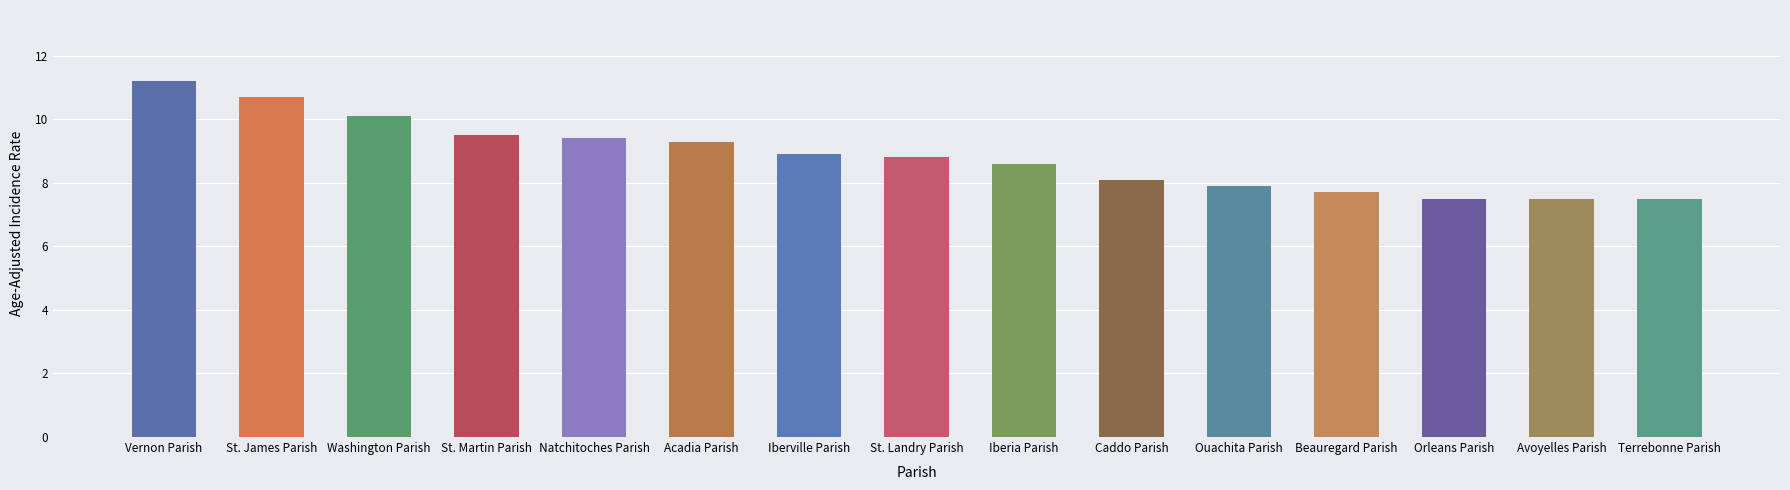

Which has a higher value, Beauregard Parish or St. Landry Parish?

St. Landry Parish